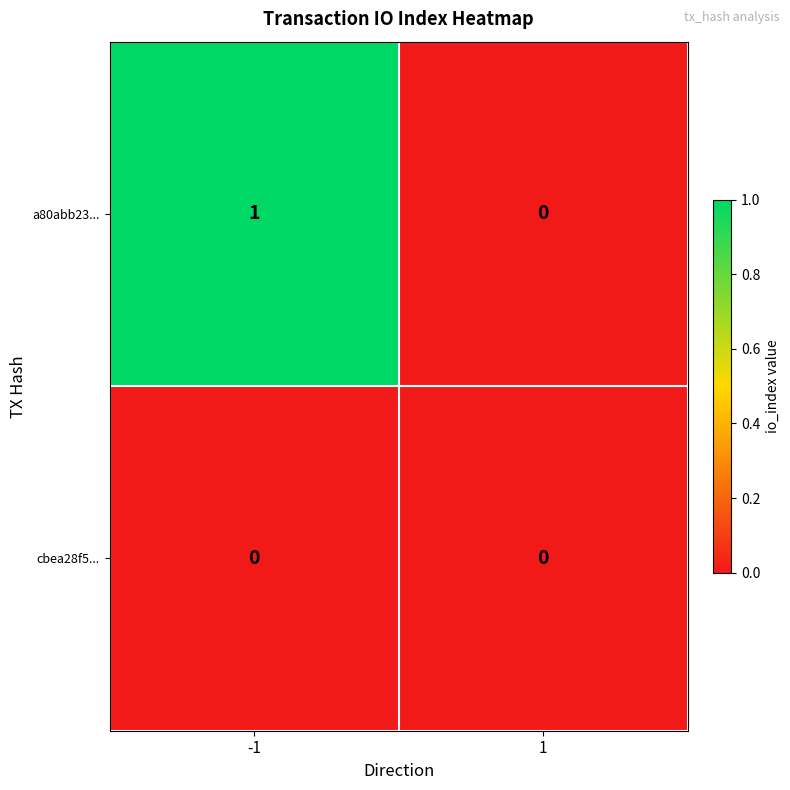

Is the value of a80abb23... at -1 greater than the value of cbea28f5... at -1?

Yes